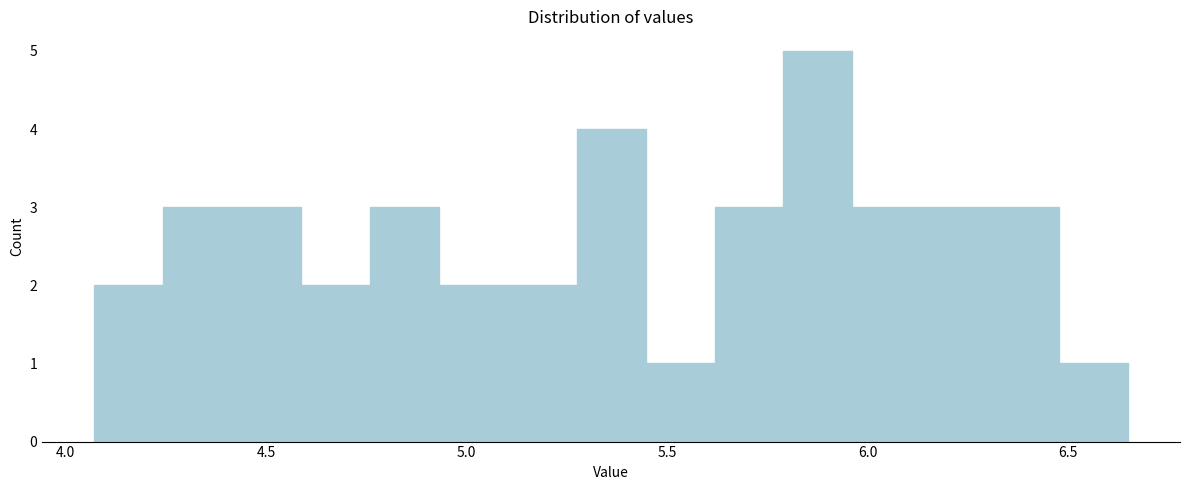

Around what value on the x-axis is the tallest bar? Give the approximate position of its centre, as read against the axis.

5.90